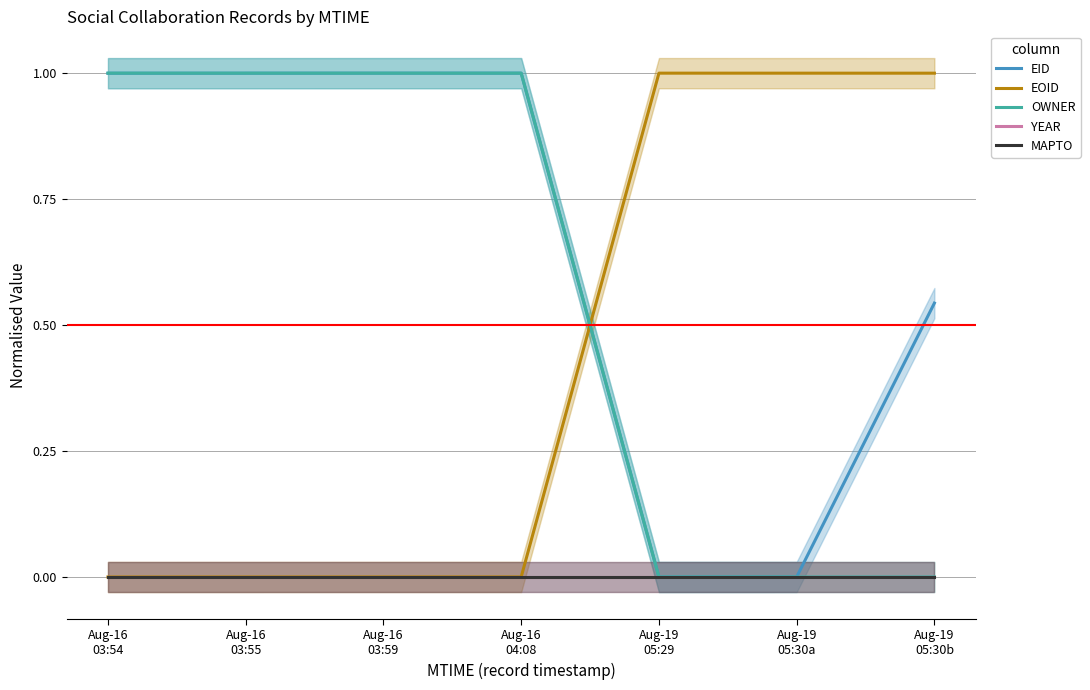

What position from the right is Aug-19
05:30b?

1